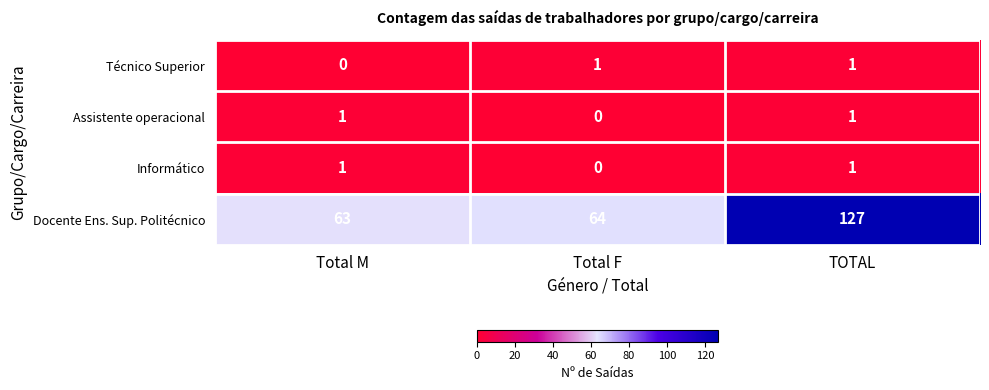

Is it true that Informático equals 1 at TOTAL?

True